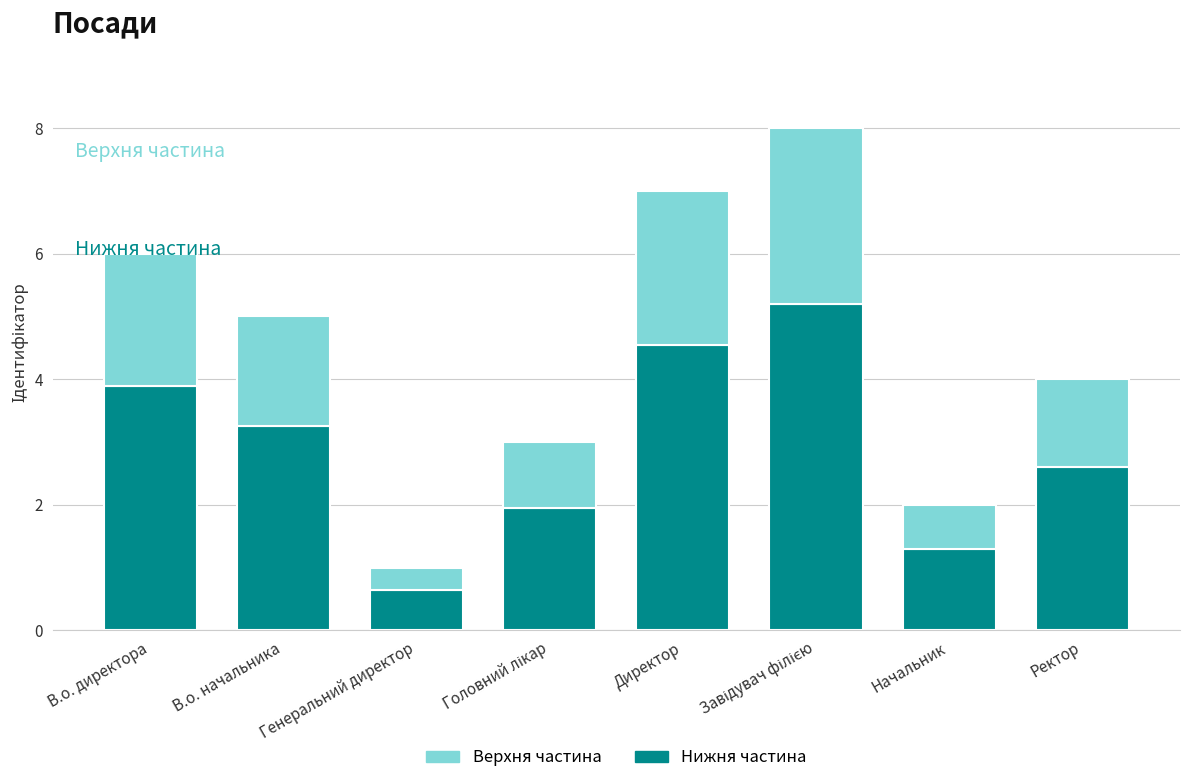

What is the total value across all series at В.о. начальника?

5.0